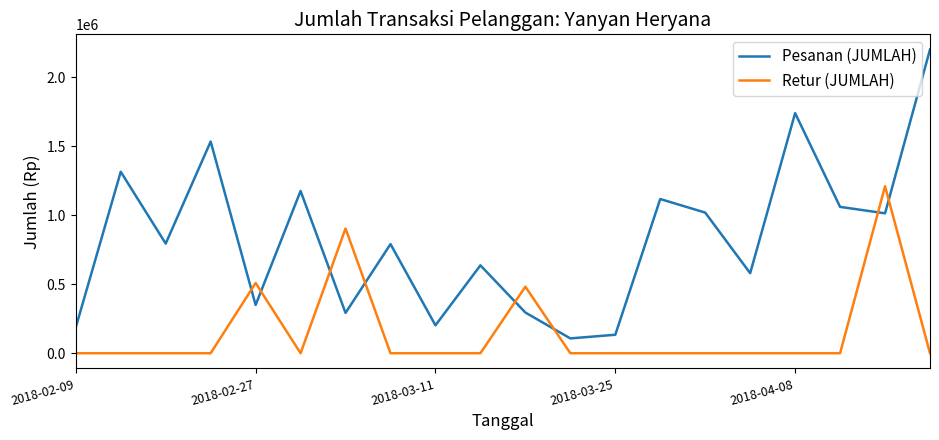

How many intersections are there between Retur (JUMLAH) and Pesanan (JUMLAH)?

8